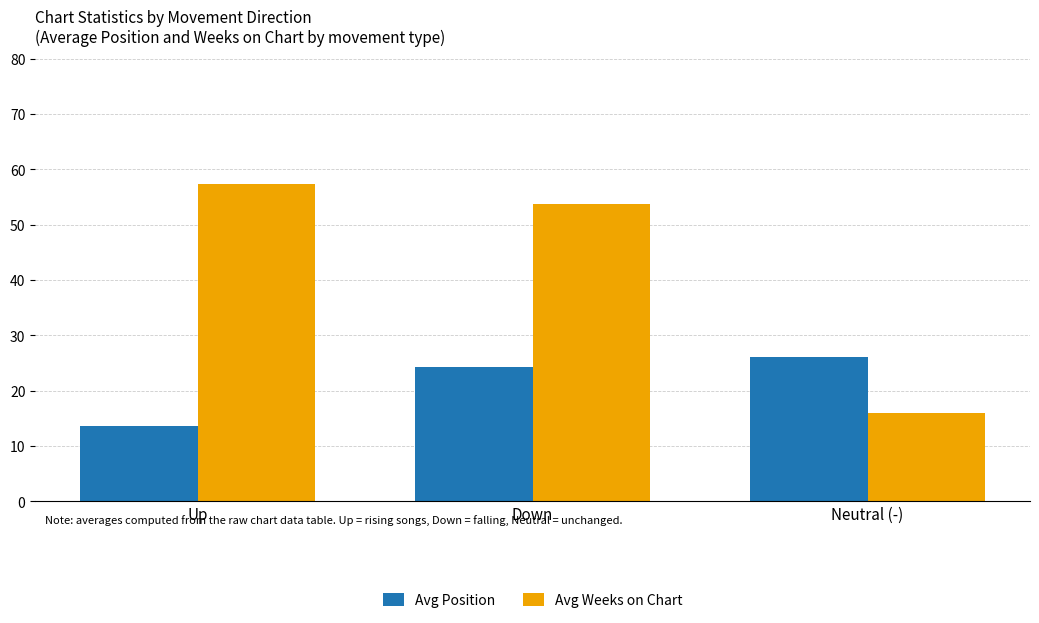

Read the Avg Weeks on Chart value at Neutral (-).

15.9